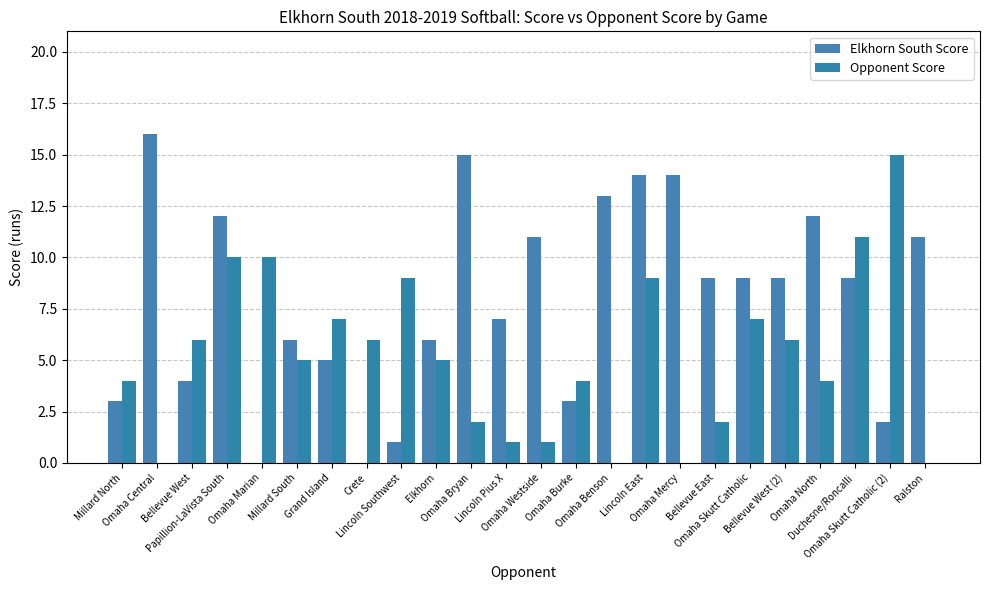

What is the greatest value displayed?

16